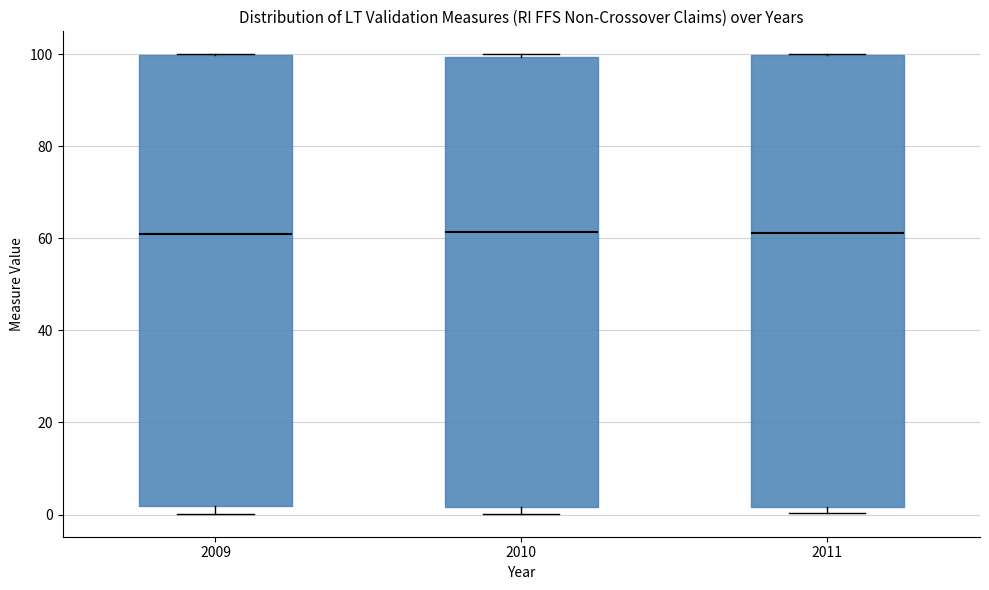

Reading left to right, transcribe this box plot: for each box, give where its median line is, the range the box spans, and where its two whiskers end, as read against the y-axis. The values are not printed on the chart, so give them approximately, as read against the axis.

2009: median 60, box 2 to 100, whiskers 0 to 100
2010: median 62, box 2 to 100, whiskers 0 to 100 (just above the box's upper edge)
2011: median 62, box 2 to 100, whiskers 0 to 100